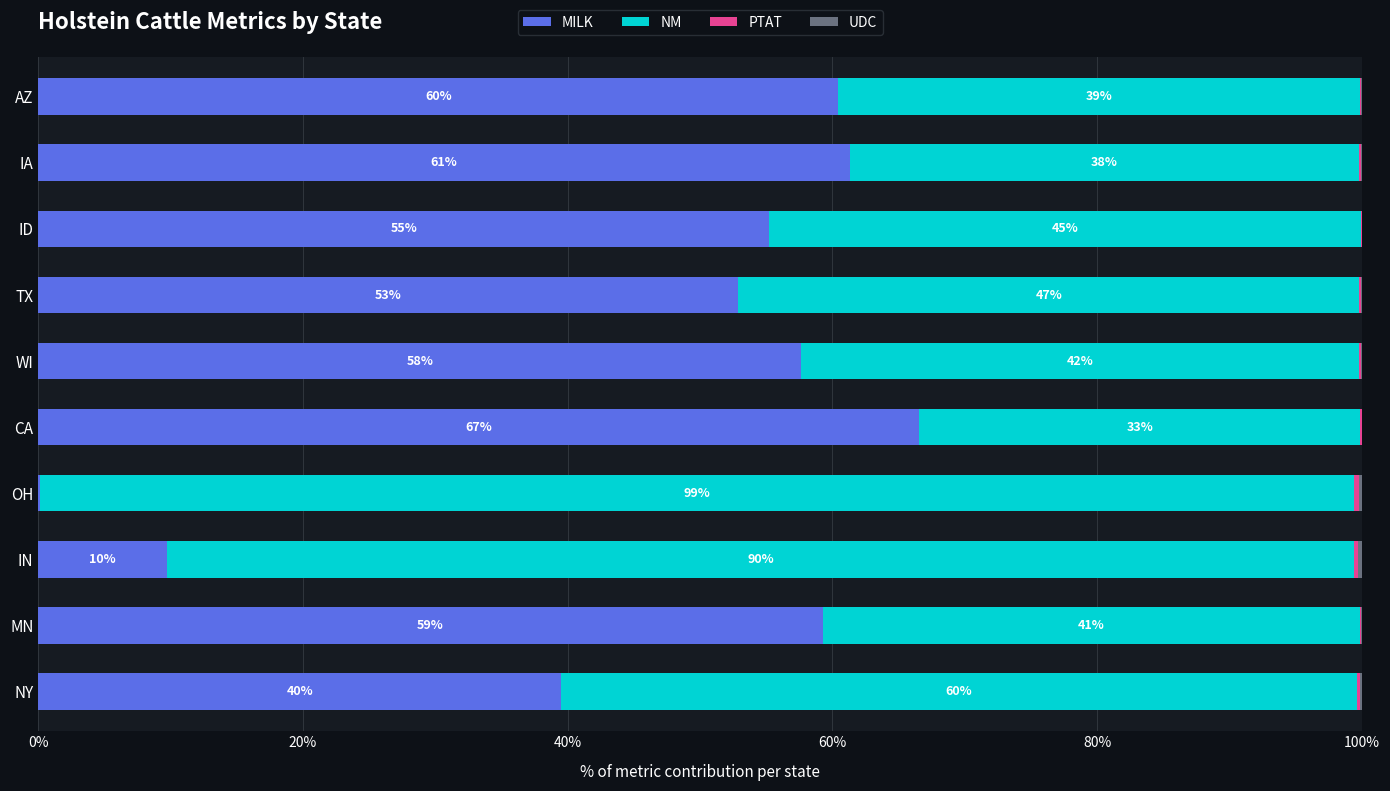

Is it true that MILK equals 59.3 at MN?

True